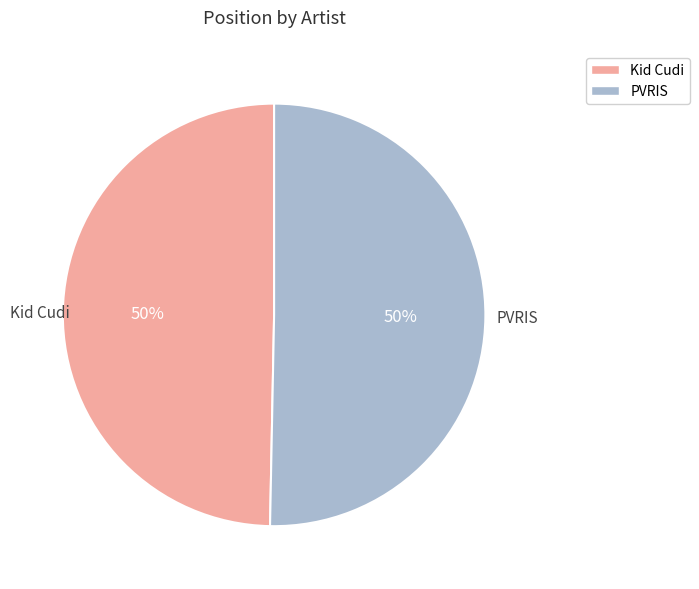

To the nearest percent, what is the combined percentage of PVRIS and Kid Cudi?

100%